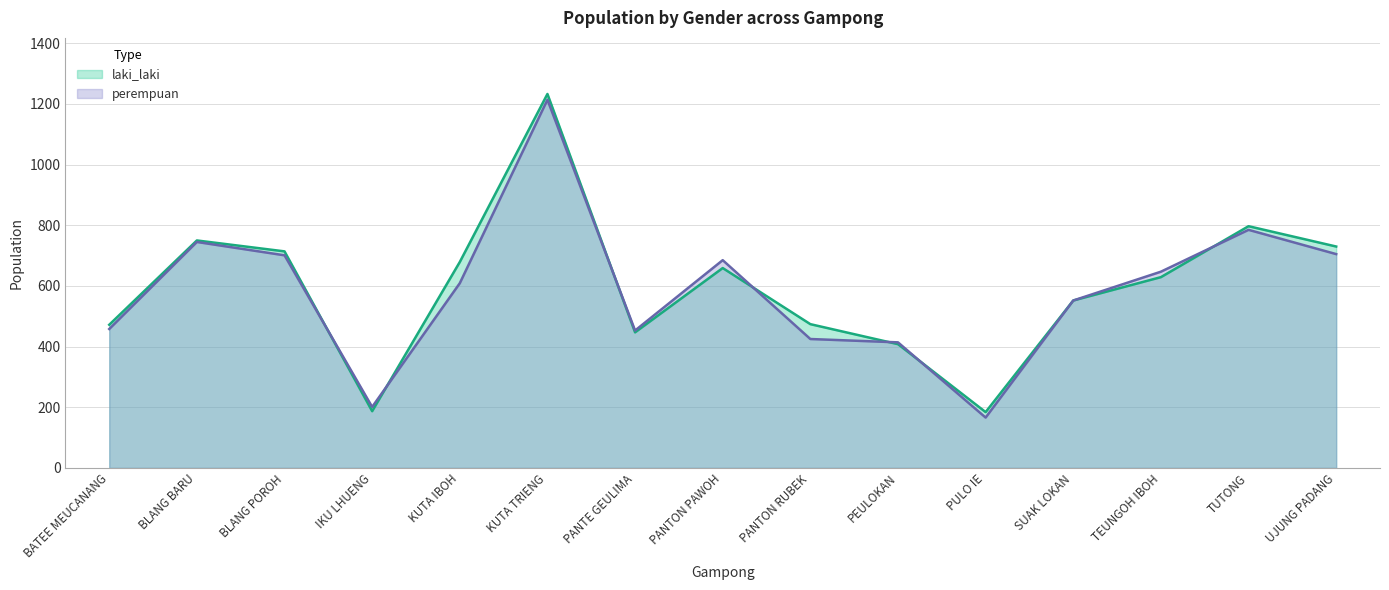

In laki_laki, how many points are lower than both neighbors (excluding endpoints)?

3